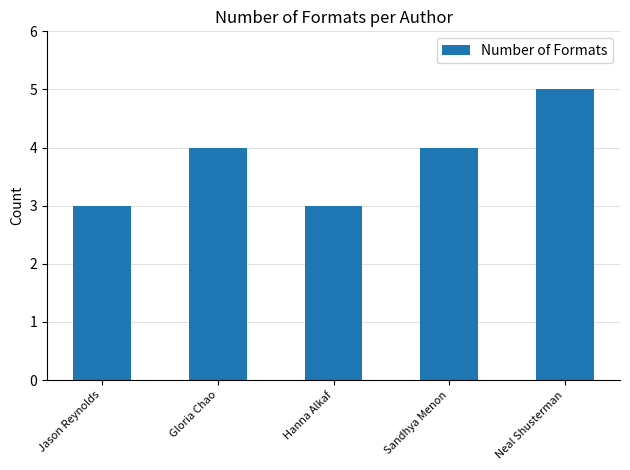

Between Gloria Chao and Hanna Alkaf, which is larger?

Gloria Chao